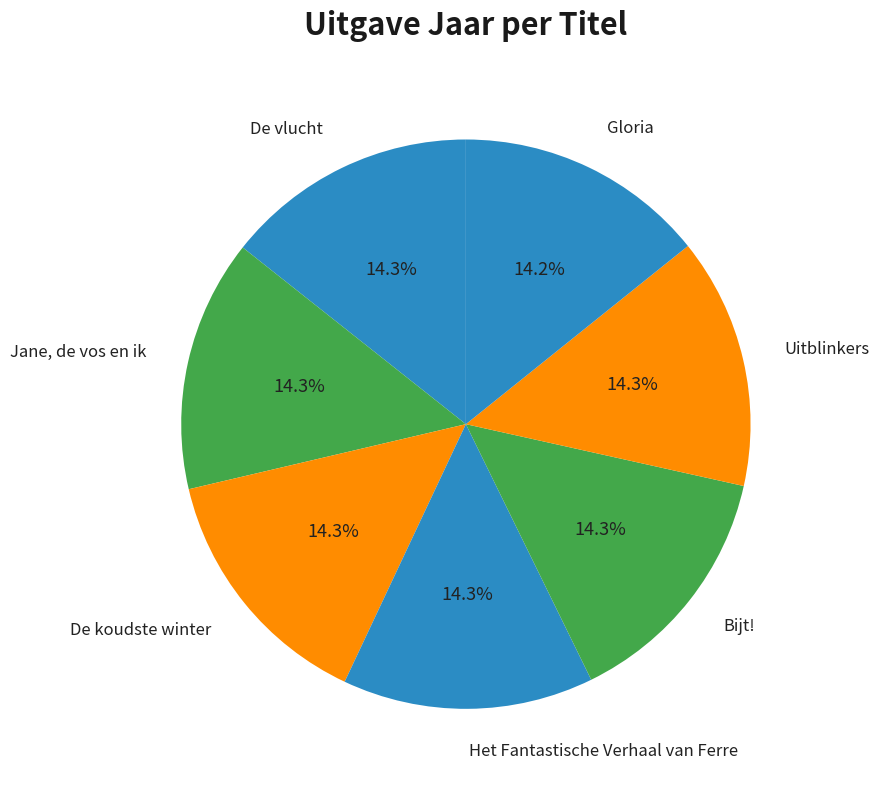

What is the ratio of the value at Het Fantastische Verhaal van Ferre to the value at Uitblinkers?

1.0